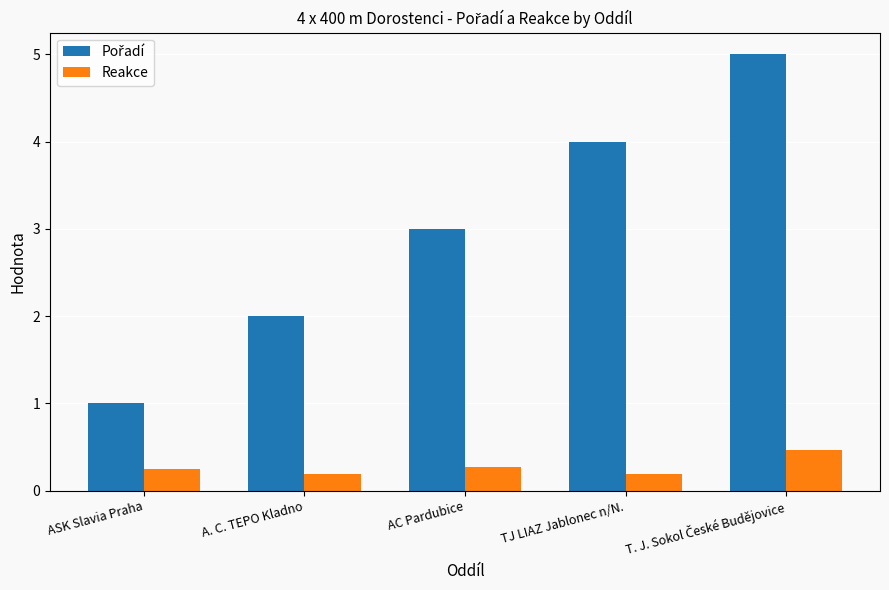

What is the spread (max minus min) of values at A. C. TEPO Kladno?

1.8